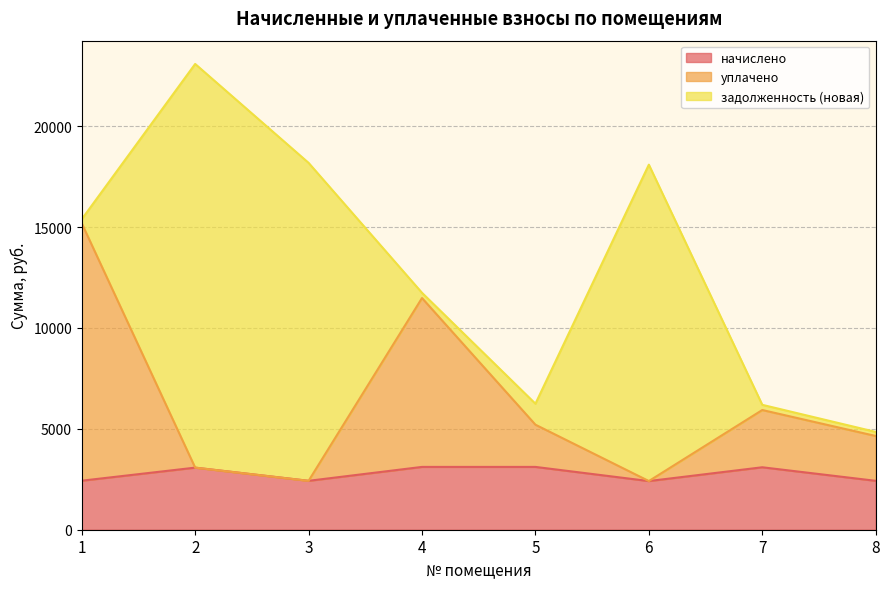

What are all the series names shown in the legend?

начислено, уплачено, задолженность (новая)